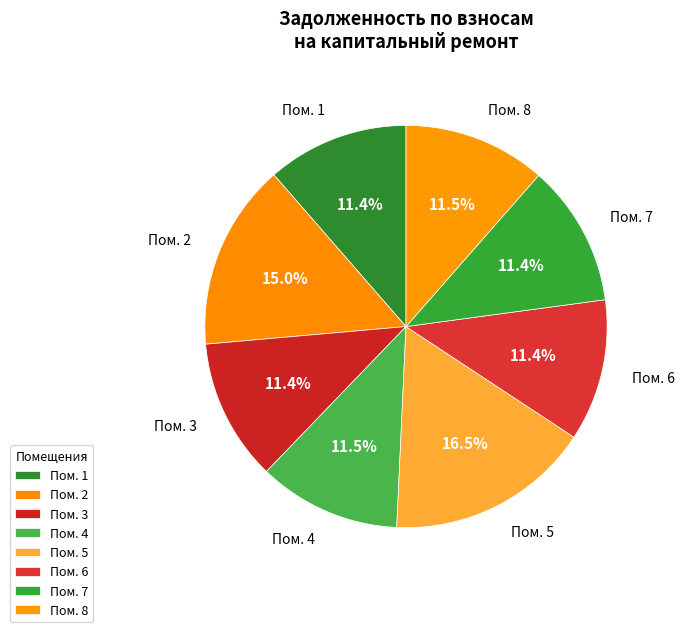

How many segments does this pie chart have?

8